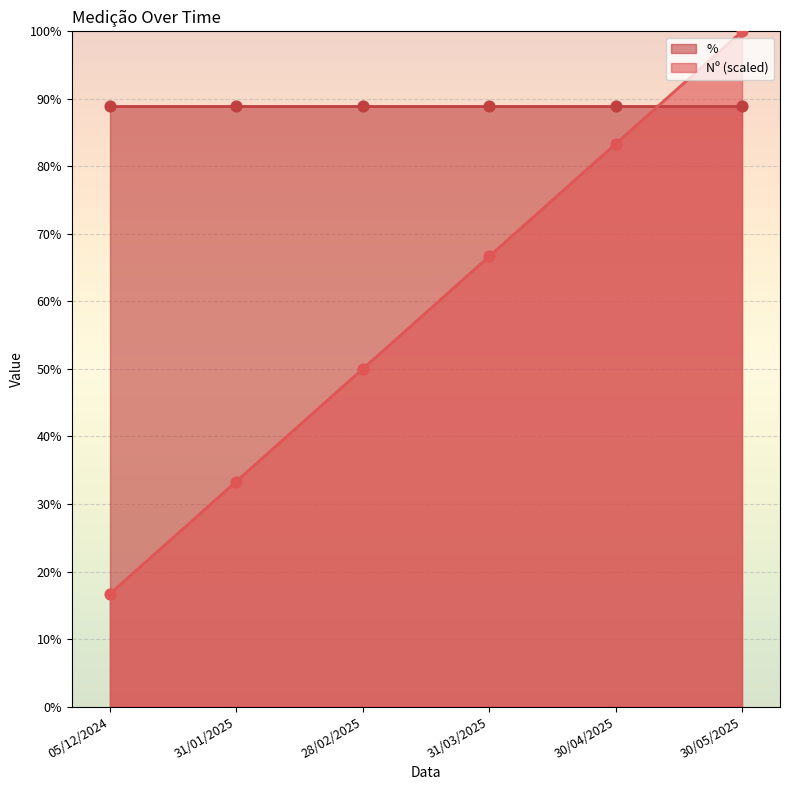

Approximately how many times larger is the value at 31/01/2025 compared to 30/04/2025?

0.4